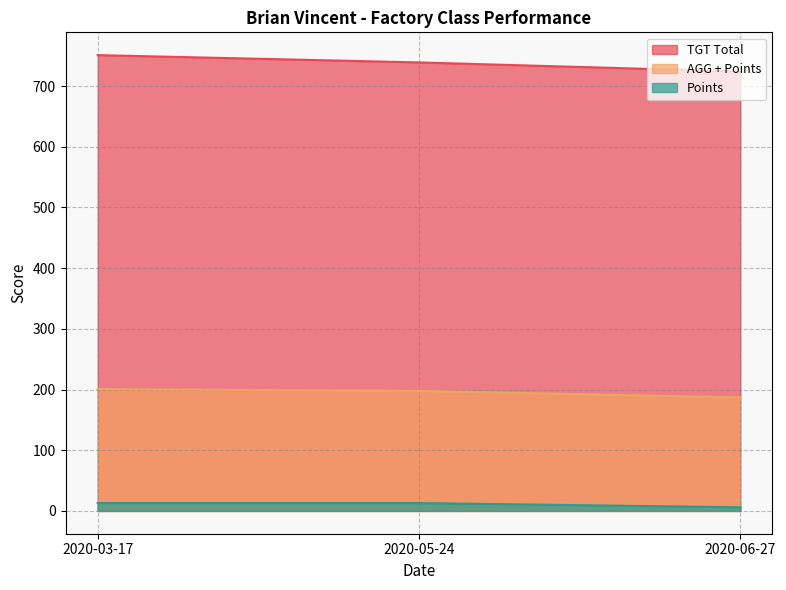

What is the average value of the AGG + Points series?

195.2